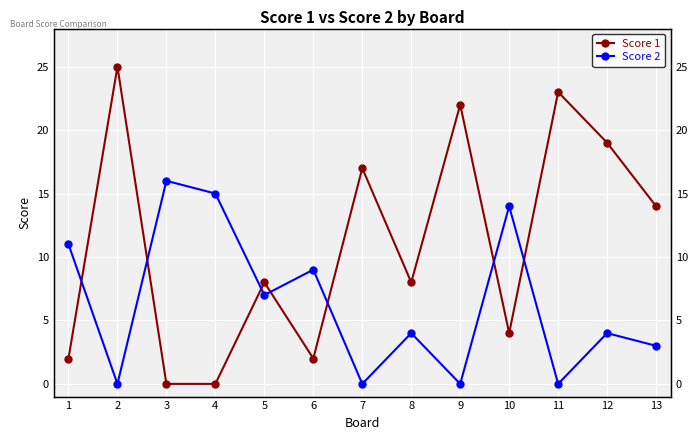

How many lines are shown in the chart?

2